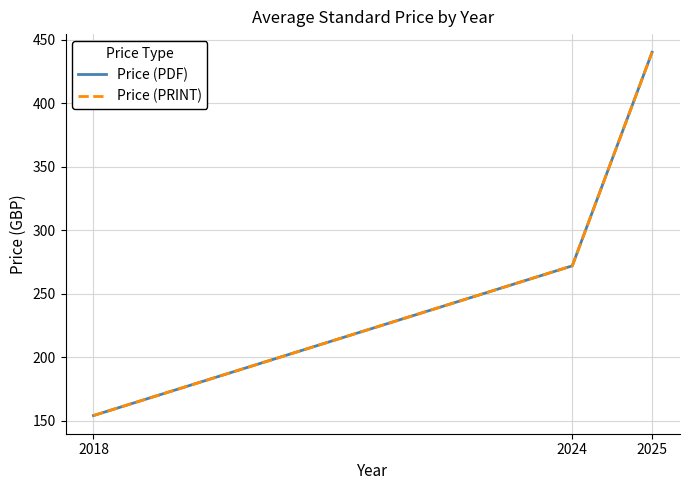

Does the chart display data point markers on the line(s)?

No